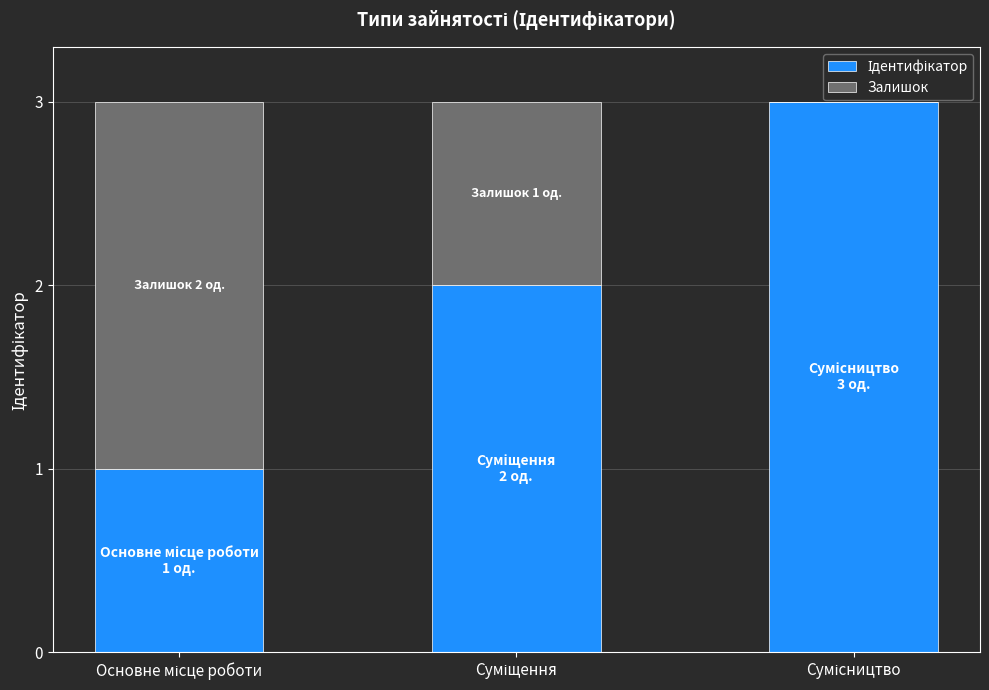

What is the value of the Ідентифікатор bar at the 1st from the left?

1